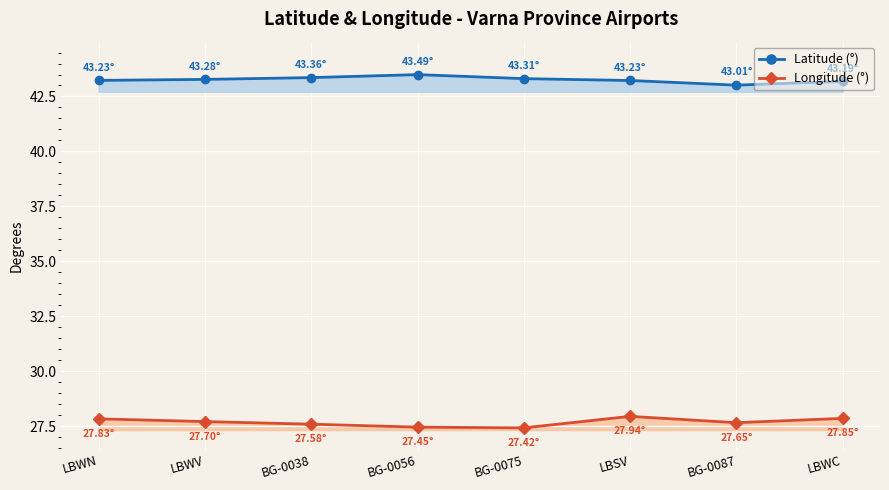

At BG-0075, list the series in order from largest to smallest.

Latitude (°), Longitude (°)